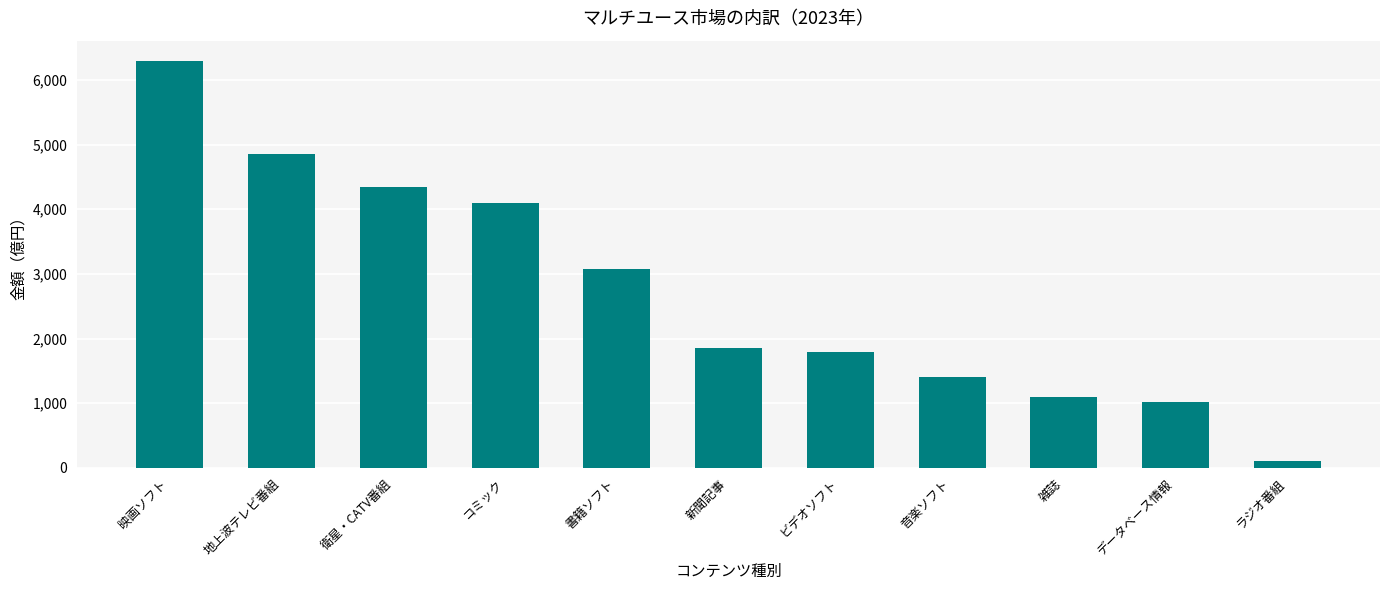

The chart shows a value of 4341 at 衛星・CATV番組. True or false?

True